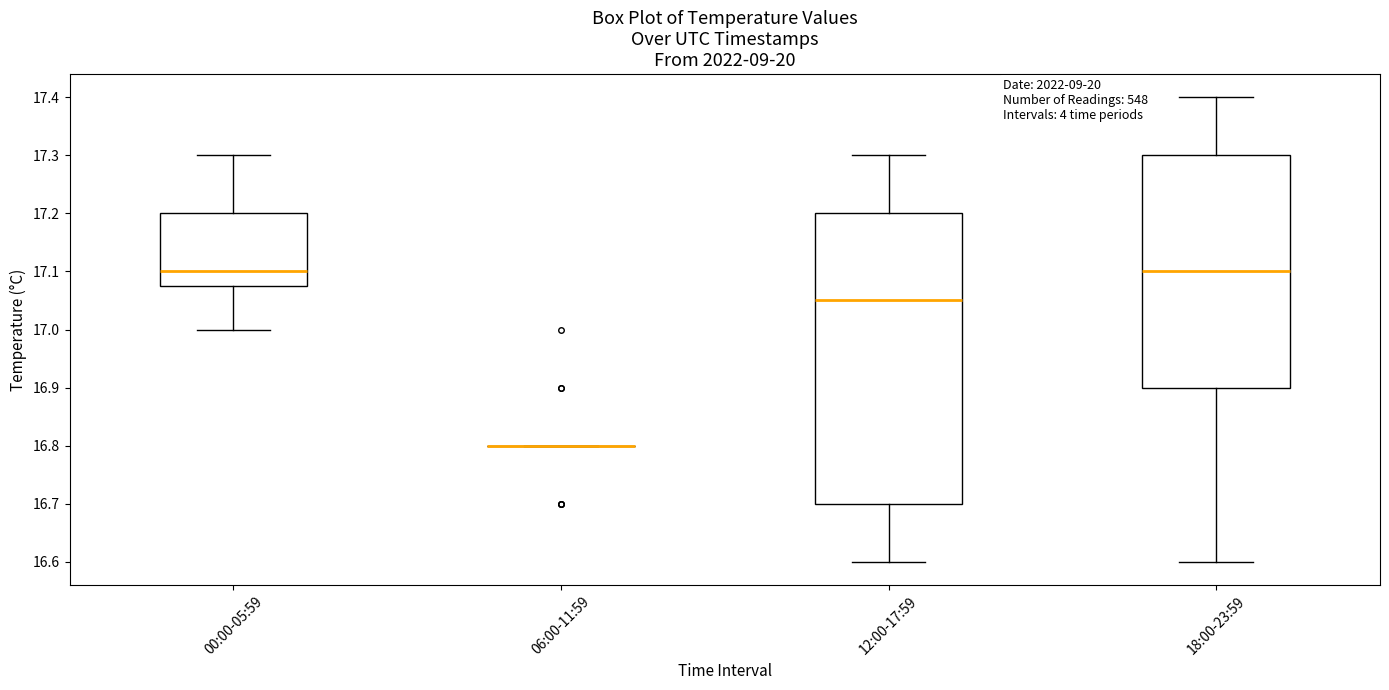

Reading left to right, transcribe this box plot: for each box, give where its median line is, the range the box spans, and where its two whiskers end, as read against the y-axis. The values are not printed on the chart, so give them approximately, as read against the axis.

00:00-05:59: median 17.10, box 17.08 to 17.20, whiskers 17.00 to 17.30
06:00-11:59: box collapsed to a line at 16.80, whiskers 16.80 to 16.80
12:00-17:59: median 17.05, box 16.70 to 17.20, whiskers 16.60 to 17.30
18:00-23:59: median 17.10, box 16.90 to 17.30, whiskers 16.60 to 17.40